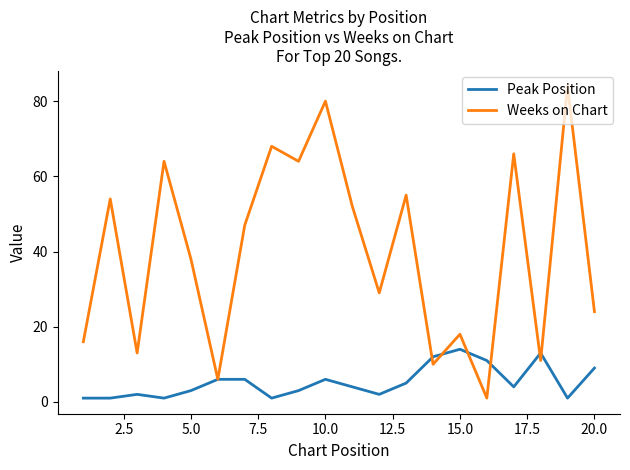

List the series in order of their overall mean, highest first.

Weeks on Chart, Peak Position